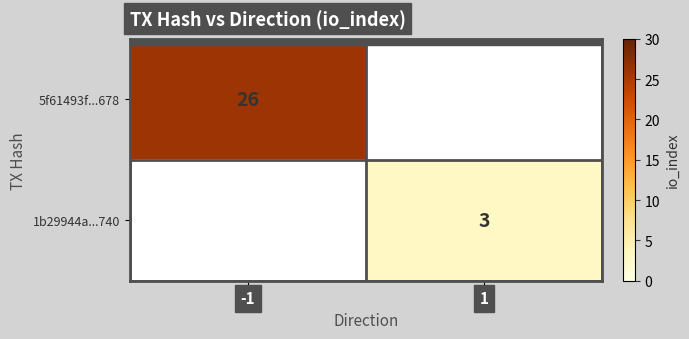

The value of 1b29944a...740 at 1 is 5. True or false?

False